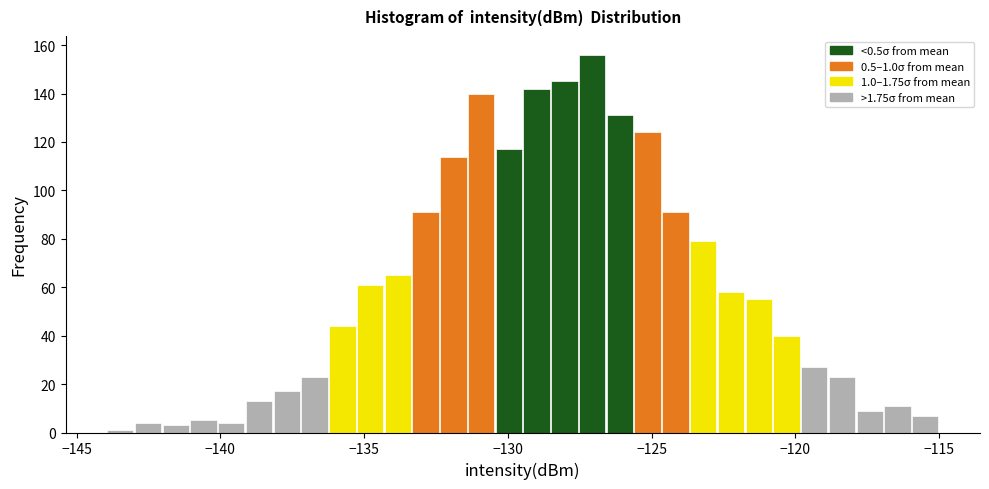

Read against the x-axis, roughly where is the centre of the tallest bar?

-127.0